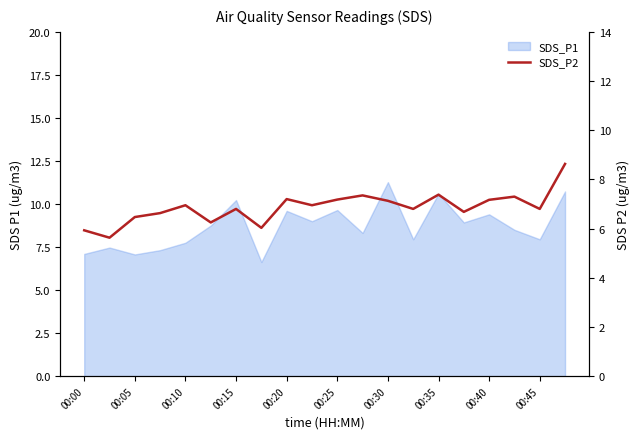

Which has a higher value, 00:30 or 00:40?

00:40